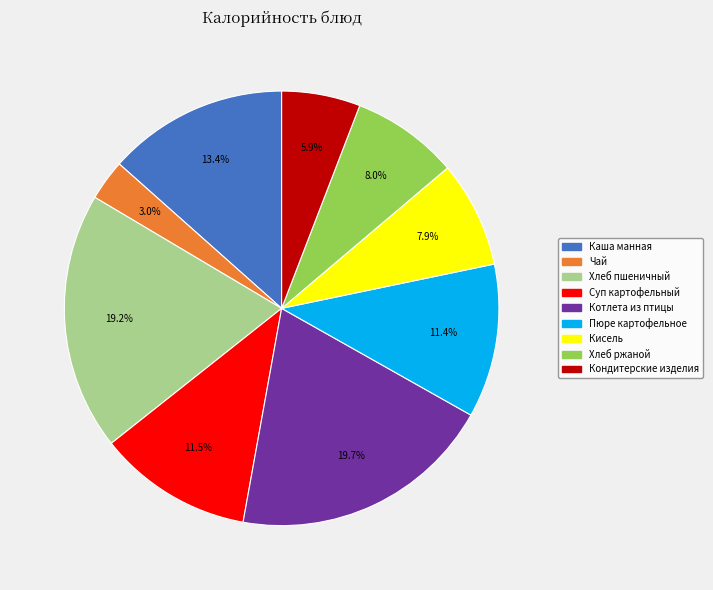

To the nearest percent, what is the difference between the largest and smallest slice percentages?

17%